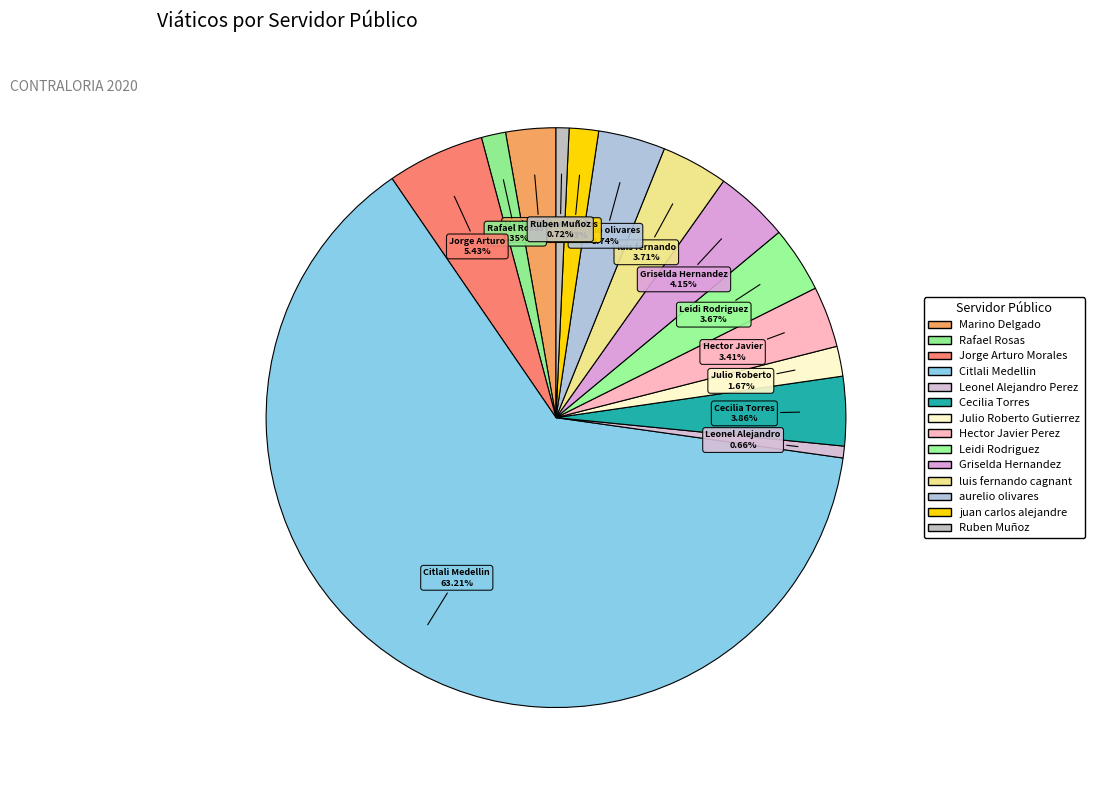

True or false: Ruben Muñoz accounts for 1% of the total.

True